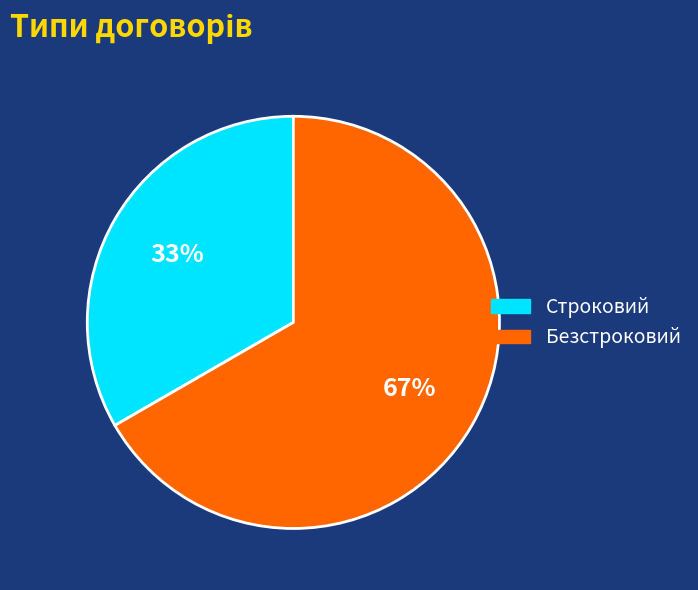

Is it true that Безстроковий is 67% of the pie?

True